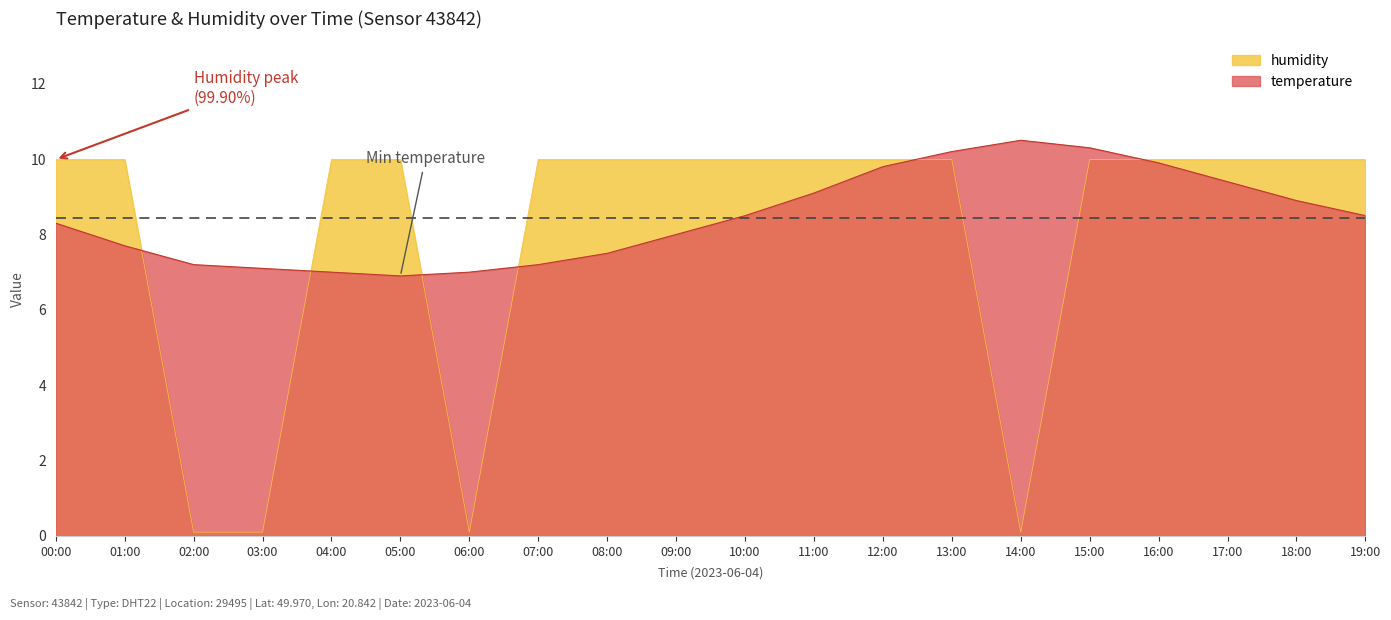

Does the chart display data point markers on the line(s)?

No